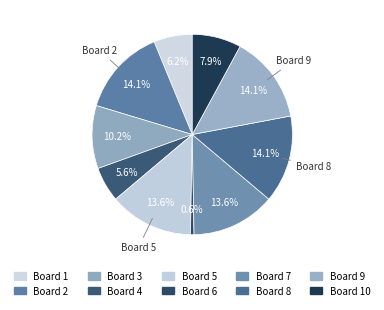

Count the number of slices in the pie.

10